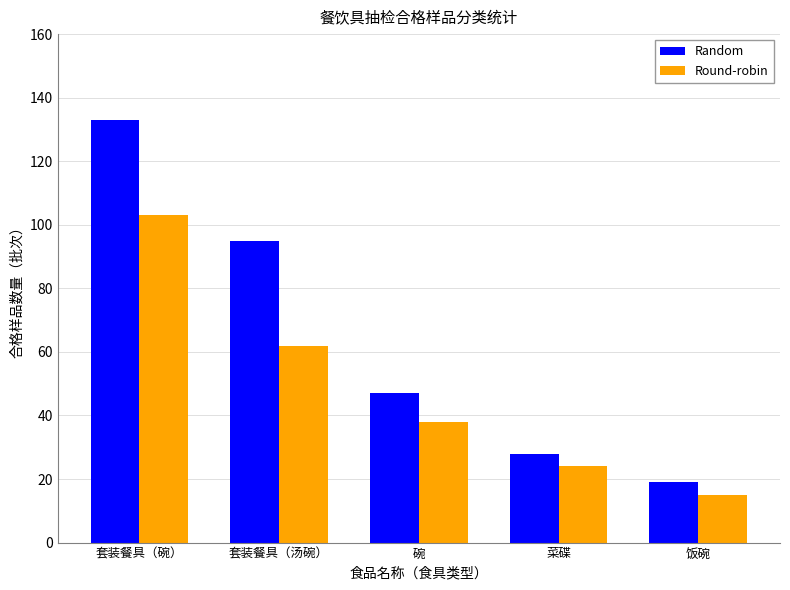

What is the approximate value of Random at 饭碗, to the nearest 10?

20